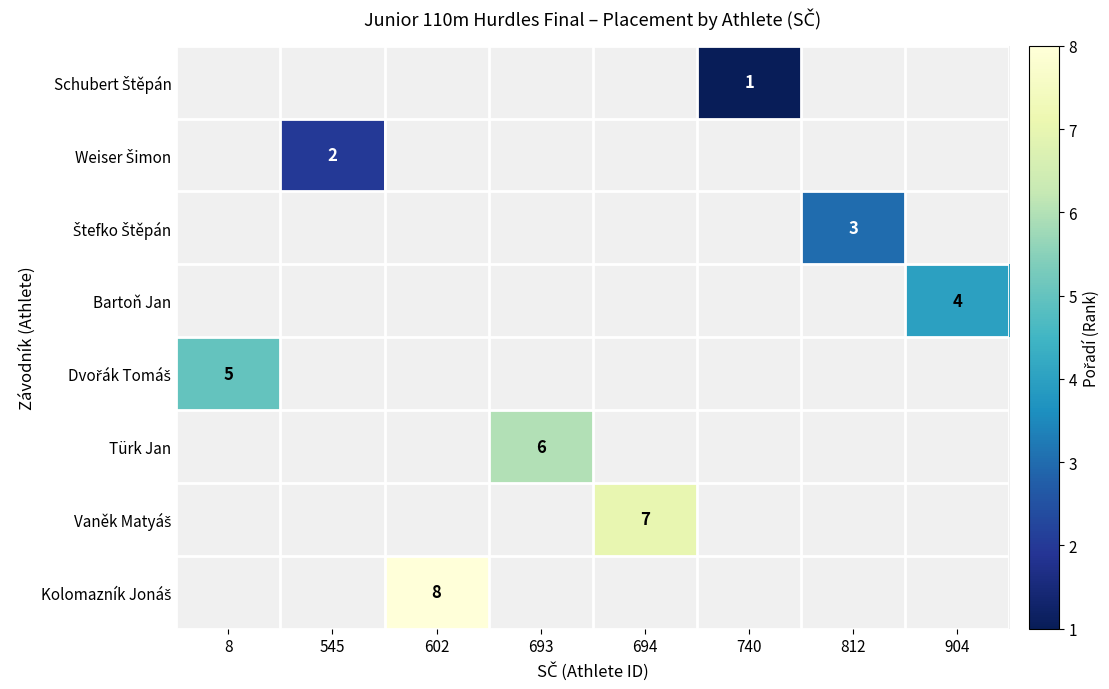

Which category has the highest value in the Dvořák Tomáš series?

8